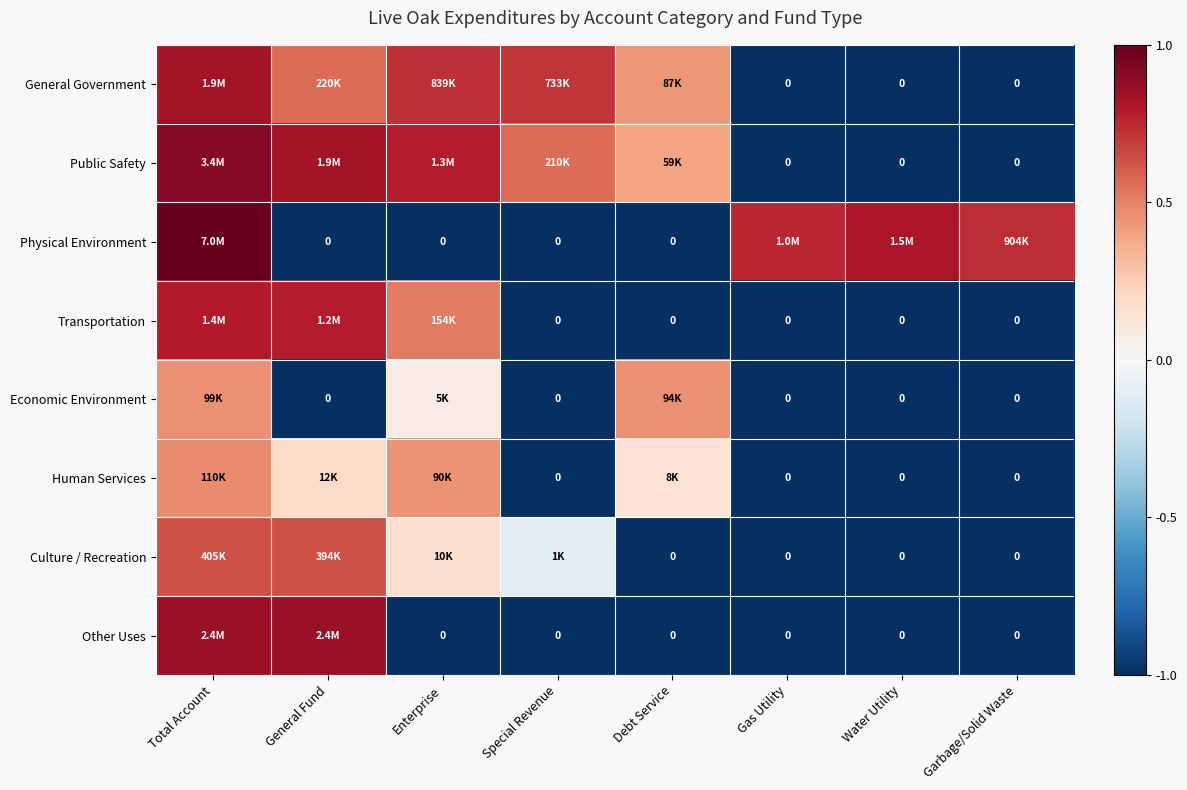

True or false: Economic Environment has a value of -1.0 at Special Revenue.

True